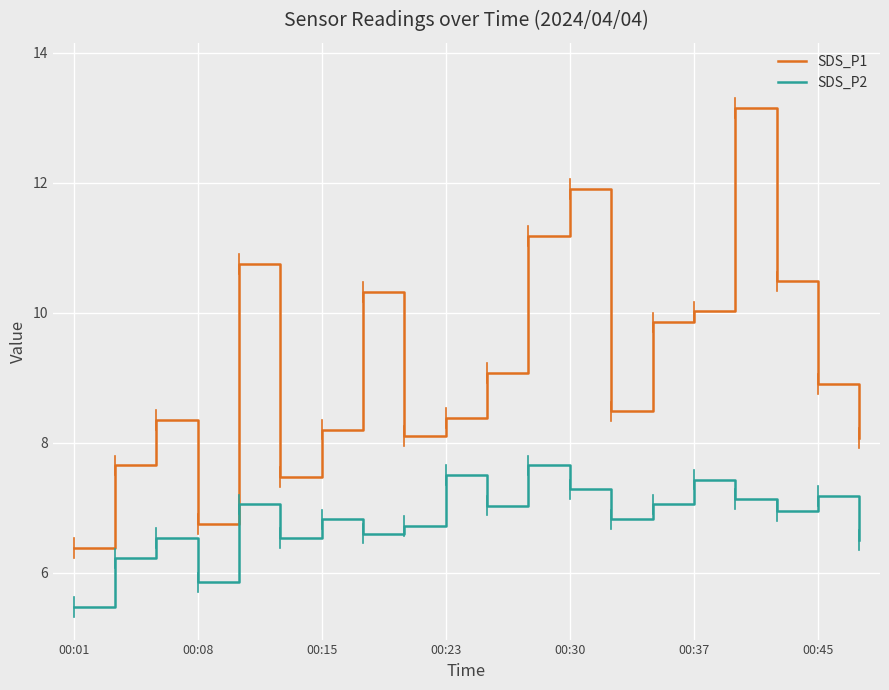

What is the average value of the SDS_P1 series?

9.2